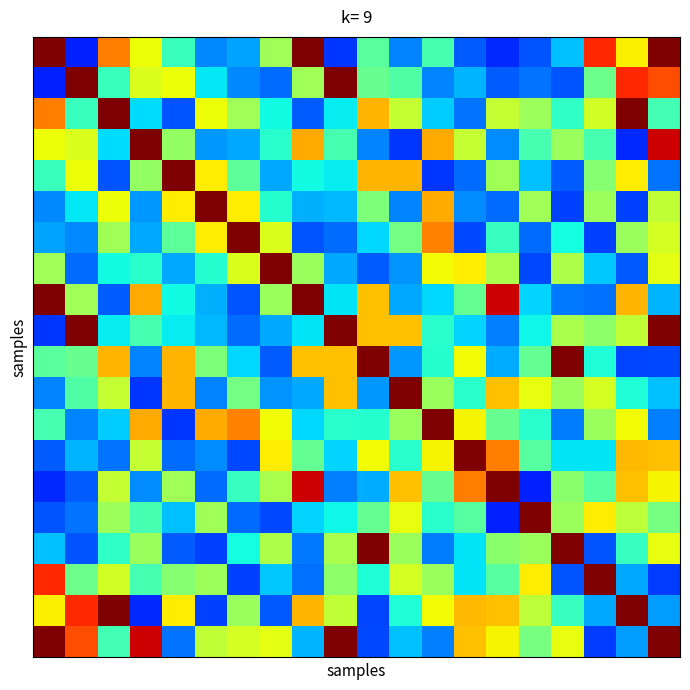

How many categories are shown in the chart?

20